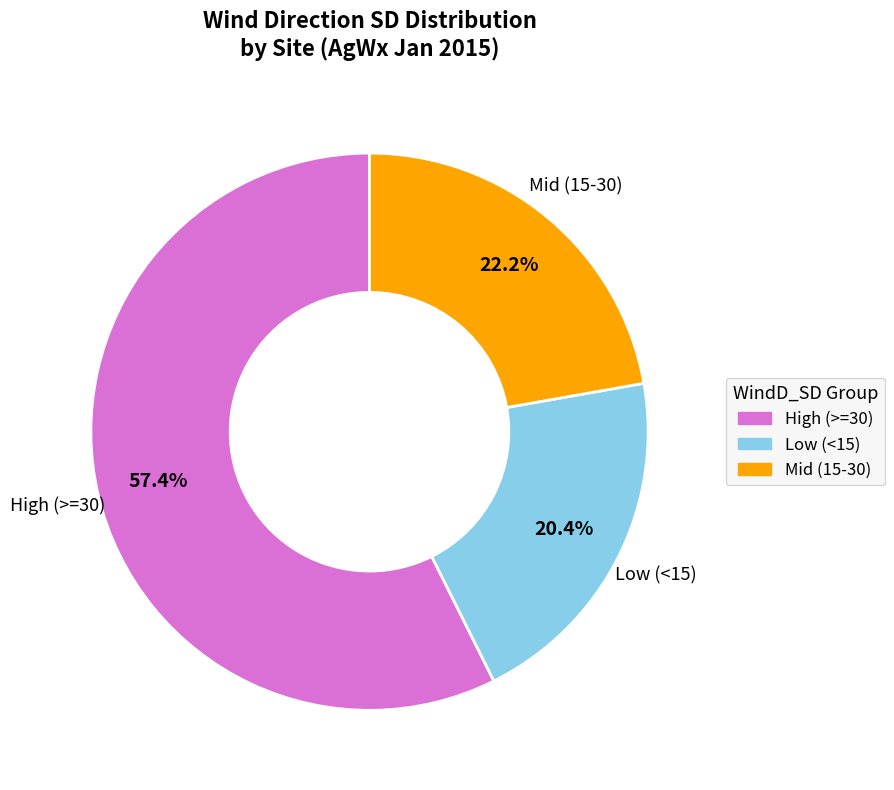

Does any single category account for the majority?

Yes